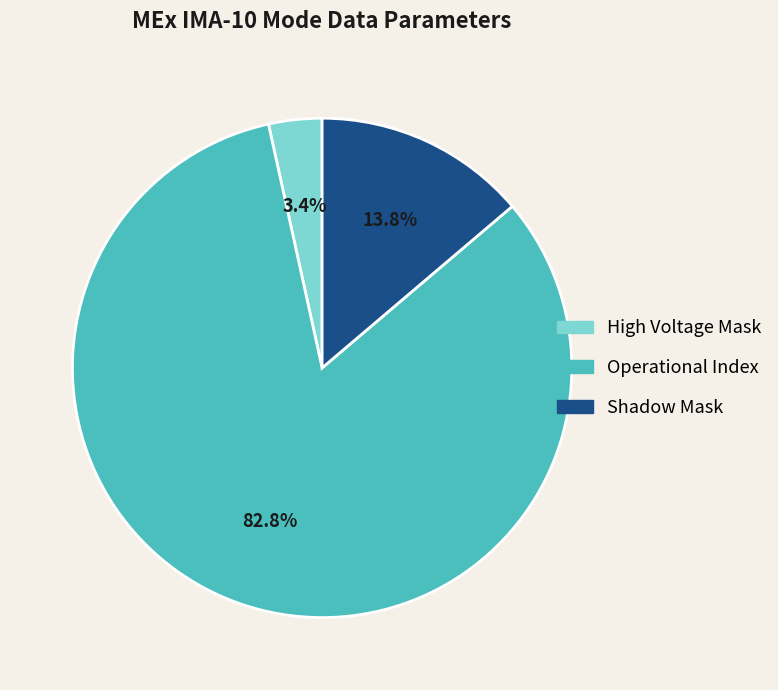

How many segments does this pie chart have?

3